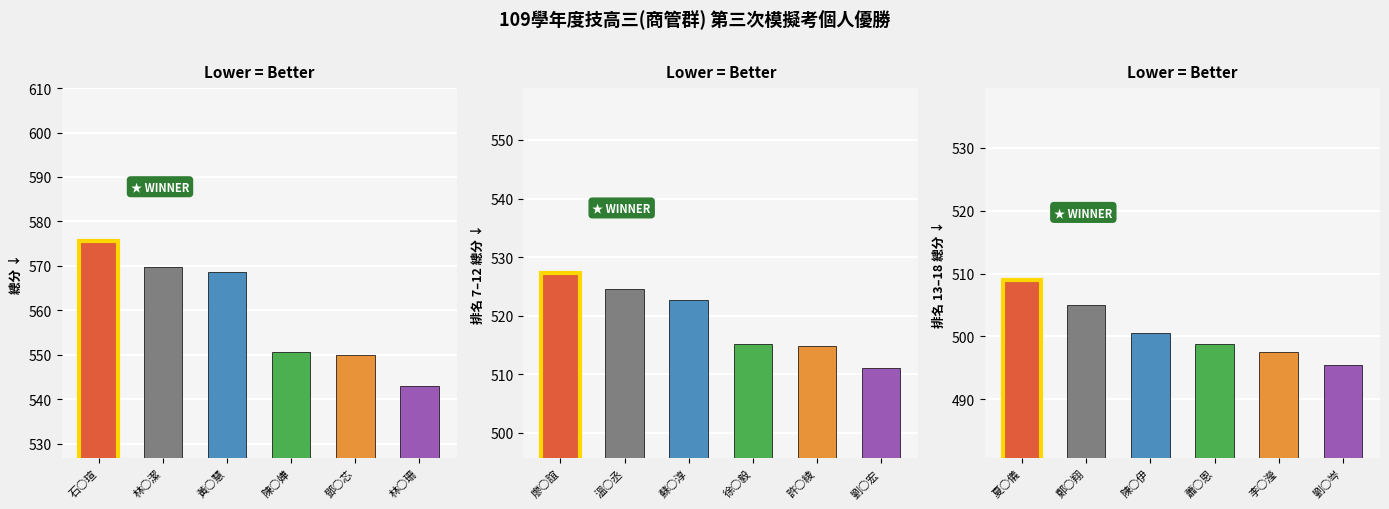

How many categories are shown in the chart?

6